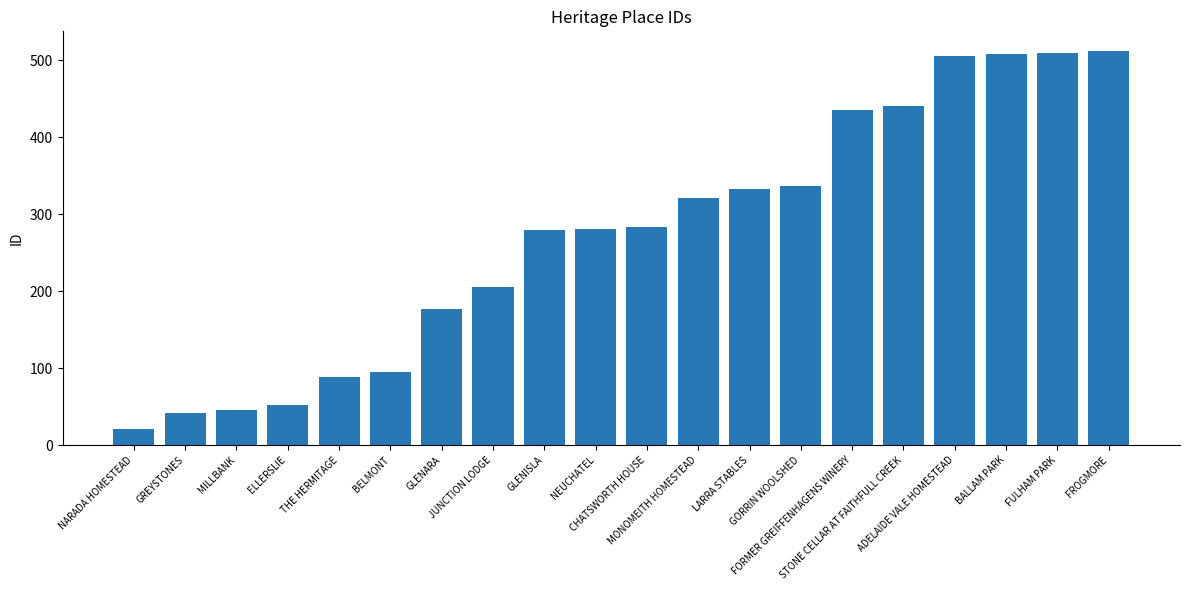

Does the chart contain stacked bars?

No